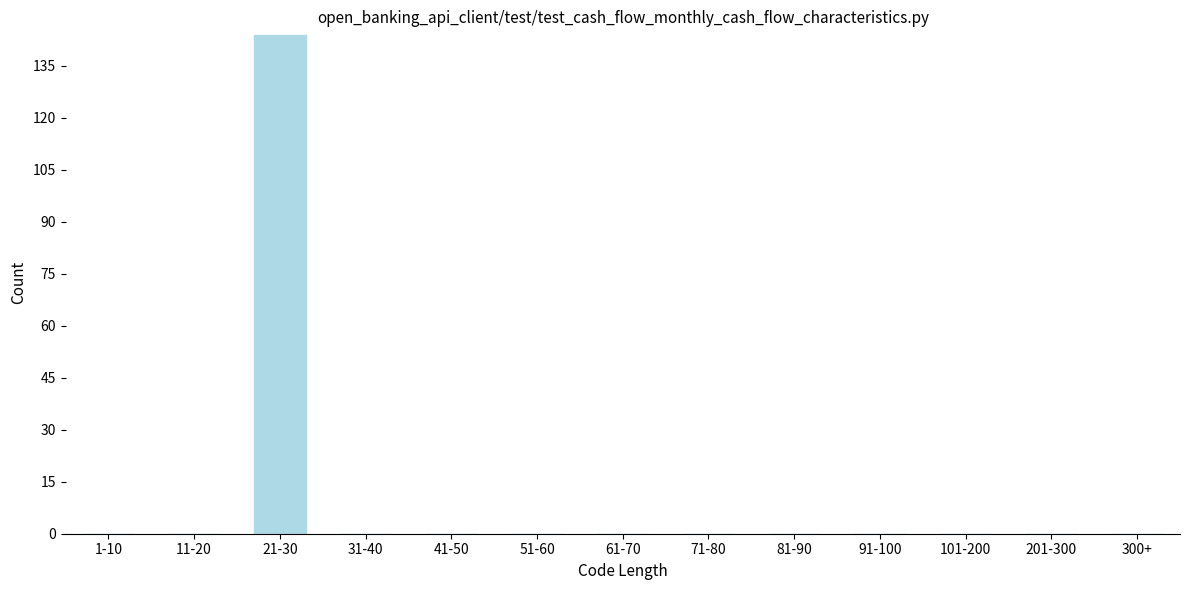

Reading left to right, what are all the values shown in this chart?

1-10=0	11-20=0	21-30=144	31-40=0	41-50=0	51-60=0	61-70=0	71-80=0	81-90=0	91-100=0	101-200=0	201-300=0	300+=0